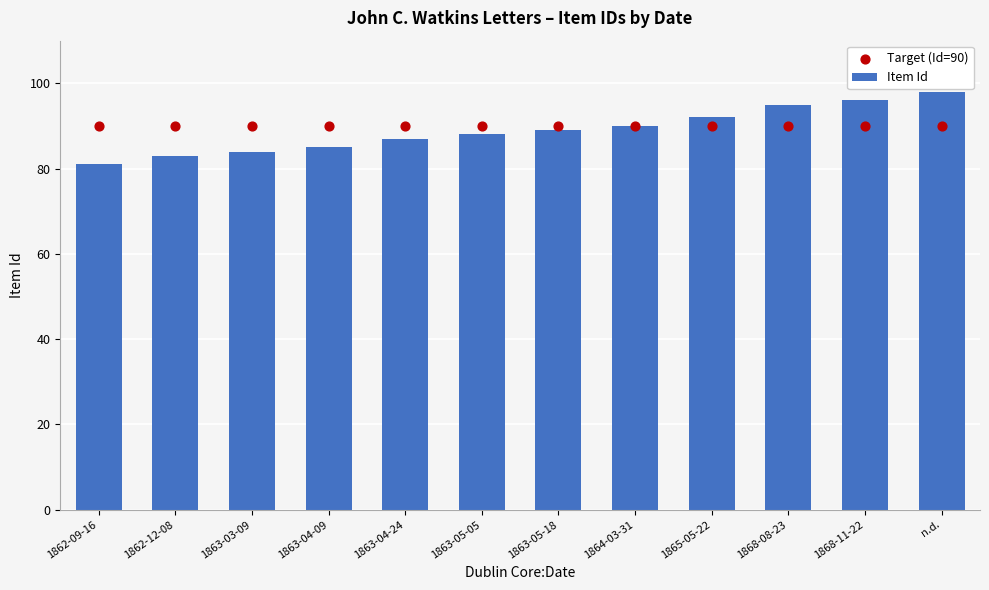

What are all the series names shown in the legend?

Item Id, Target (Id=90)